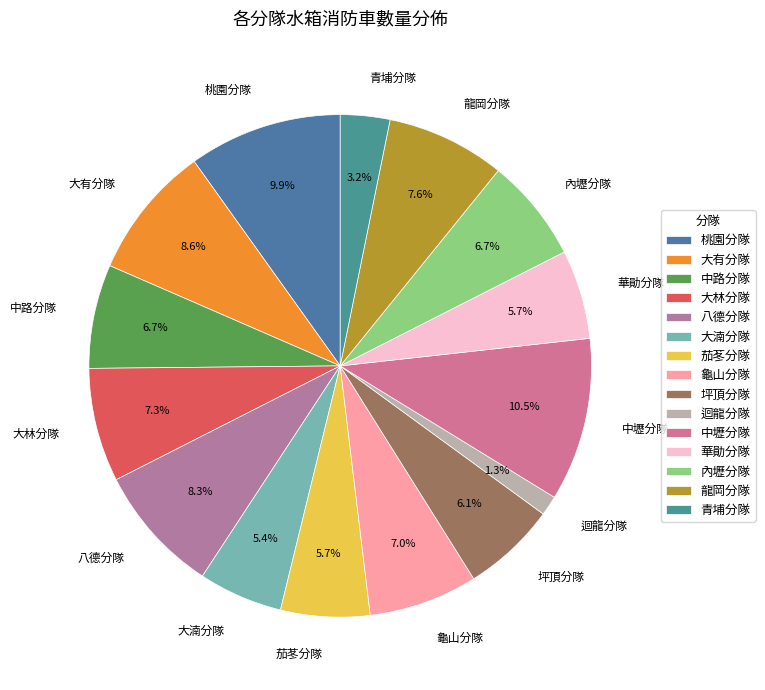

What percentage is the 大林分隊 slice, to the nearest percent?

7%